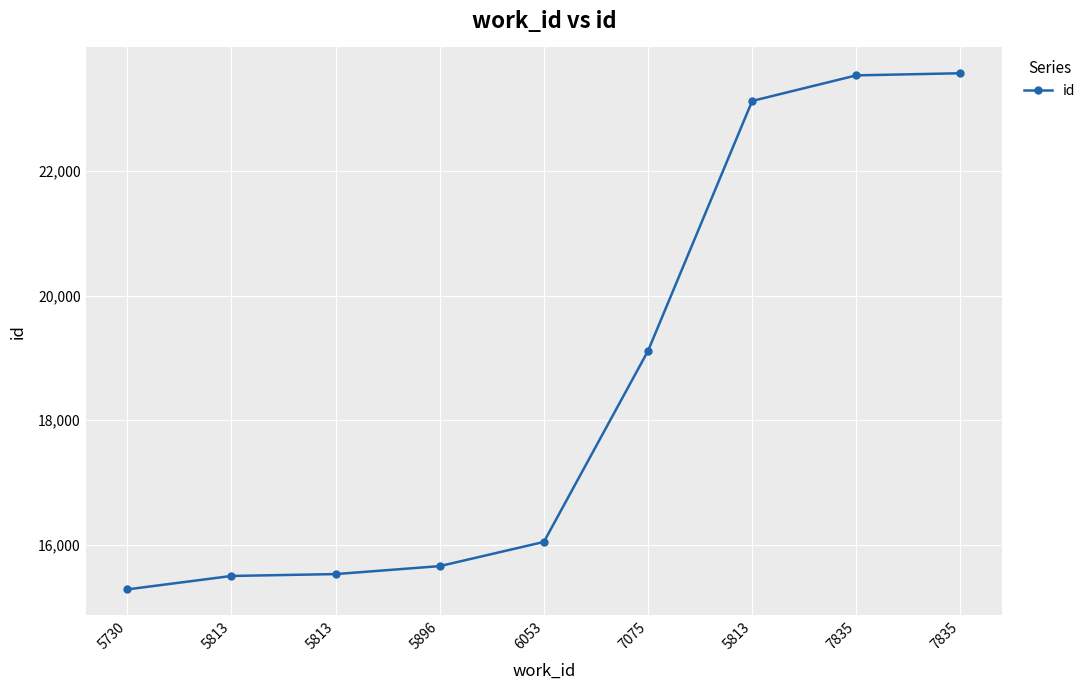

Between 5813 and 5896, which is larger?

5896